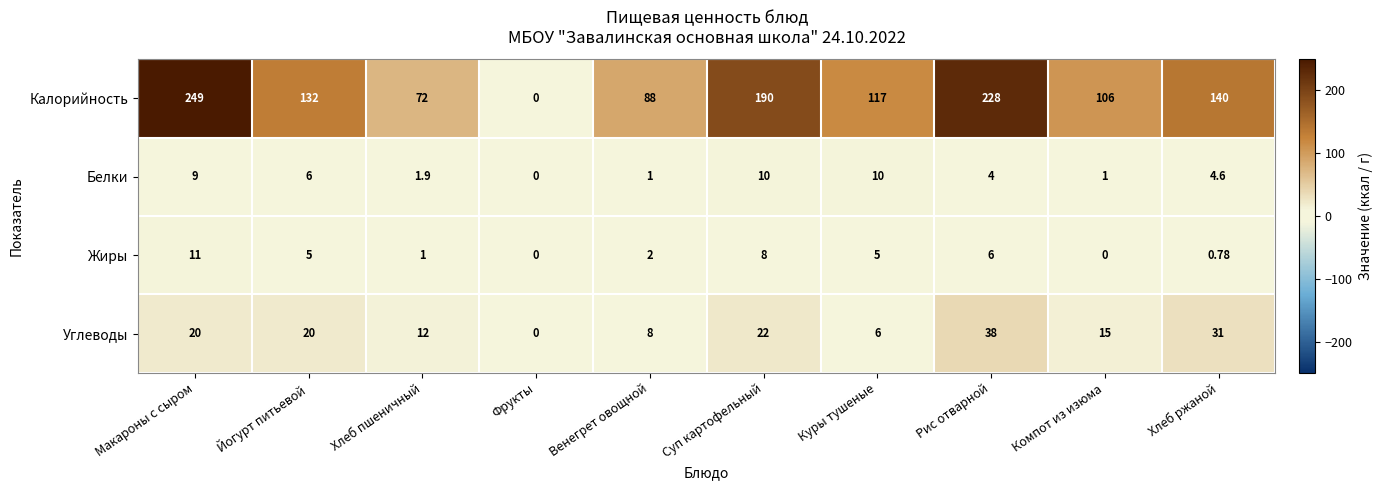

At which label does Жиры first exceed 5?

Макароны с сыром